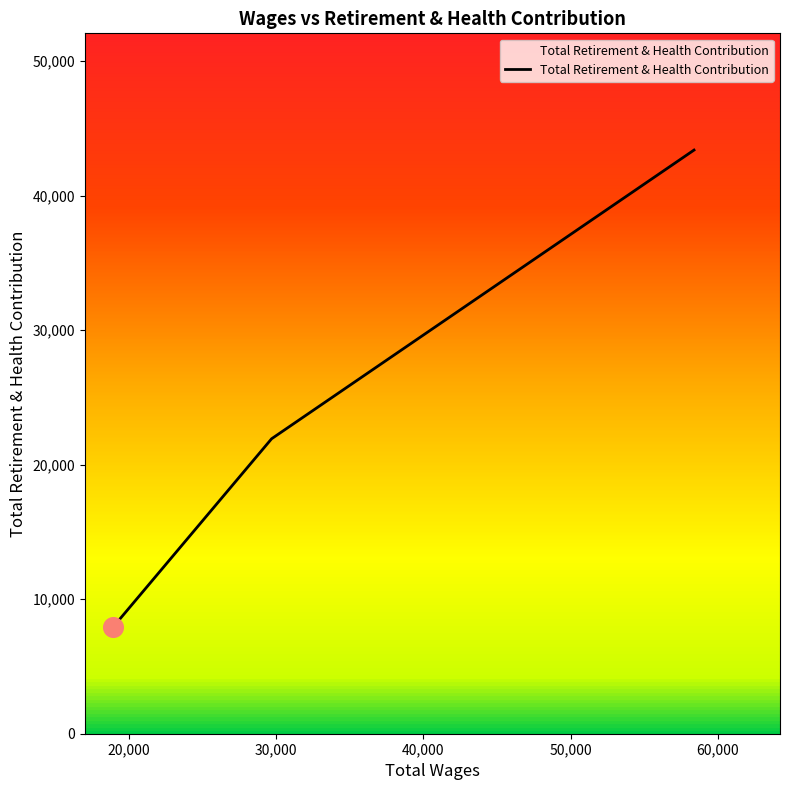

What is the difference between the second highest and minimum values?

14026